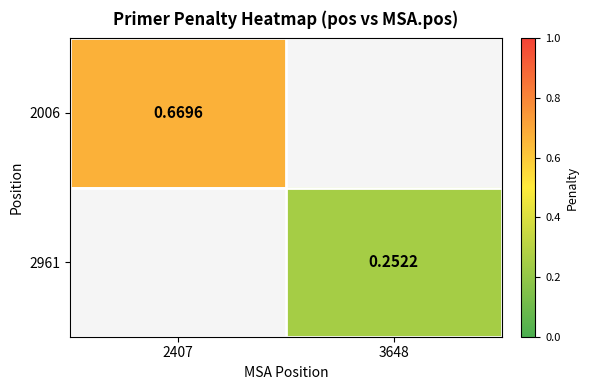

What is the maximum value shown in the chart?

0.7